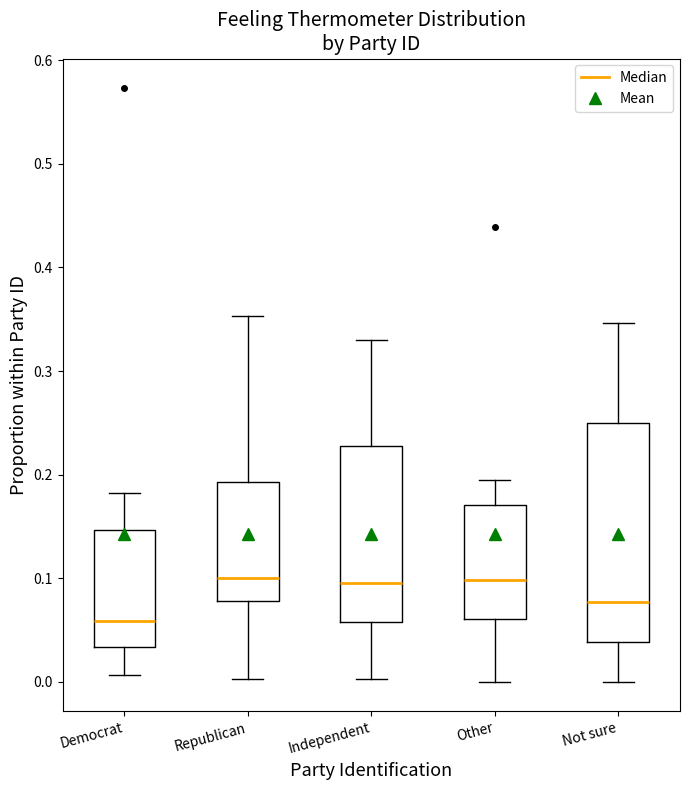

Reading left to right, read every box against the y-axis: the position of its median line, the range the box covers, and the ends of its whiskers. The values are not printed on the chart, so give them approximately, as read against the axis.

Democrat: median 0.06, box 0.03 to 0.15, whiskers 0.01 to 0.18
Republican: median 0.10, box 0.08 to 0.19, whiskers 0.00 to 0.35
Independent: median 0.10, box 0.06 to 0.23, whiskers 0.00 to 0.33
Other: median 0.10, box 0.06 to 0.17, whiskers 0.00 to 0.20
Not sure: median 0.08, box 0.04 to 0.25, whiskers 0.00 to 0.35